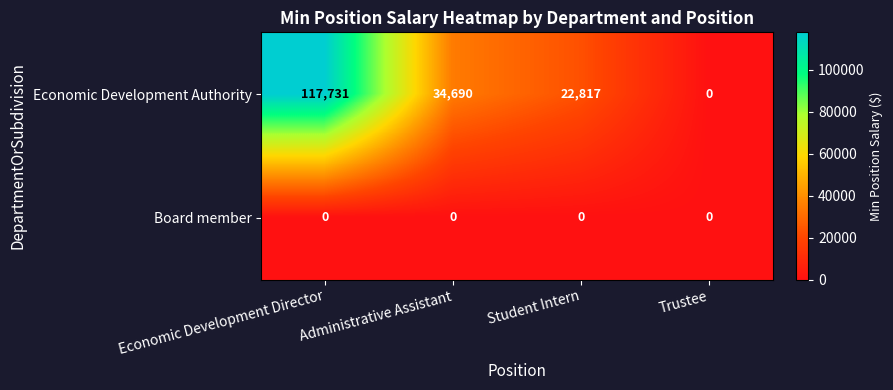

Rank the series by their maximum value, from lowest to highest.

Board member, Economic Development Authority